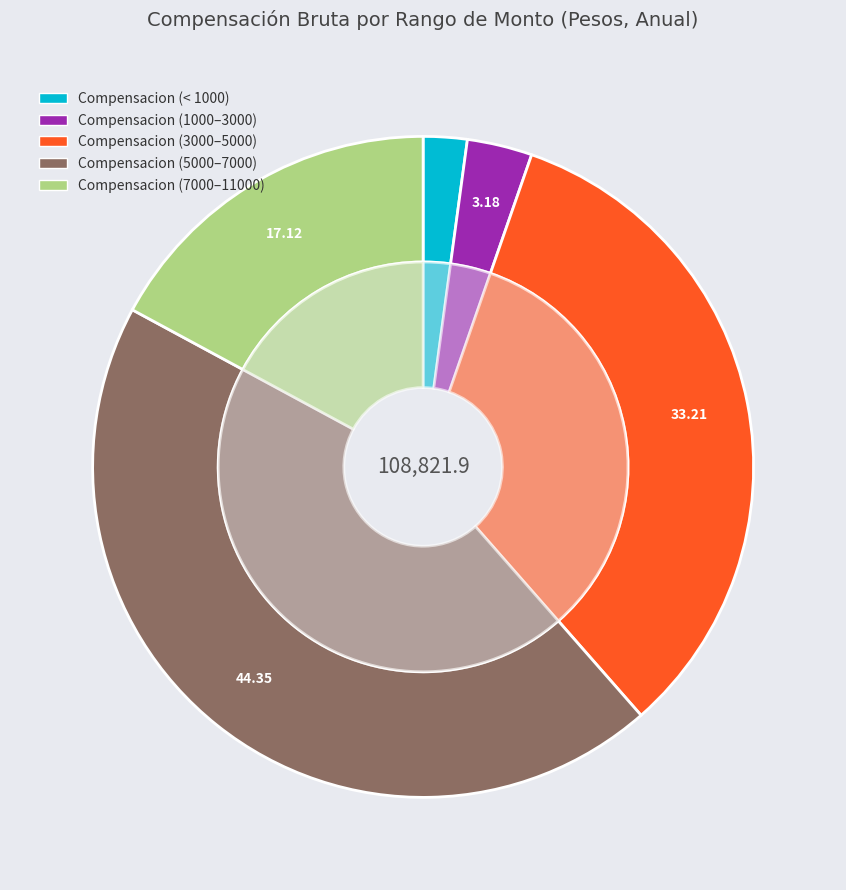

Is it true that ID:744 is 15% of the pie?

False